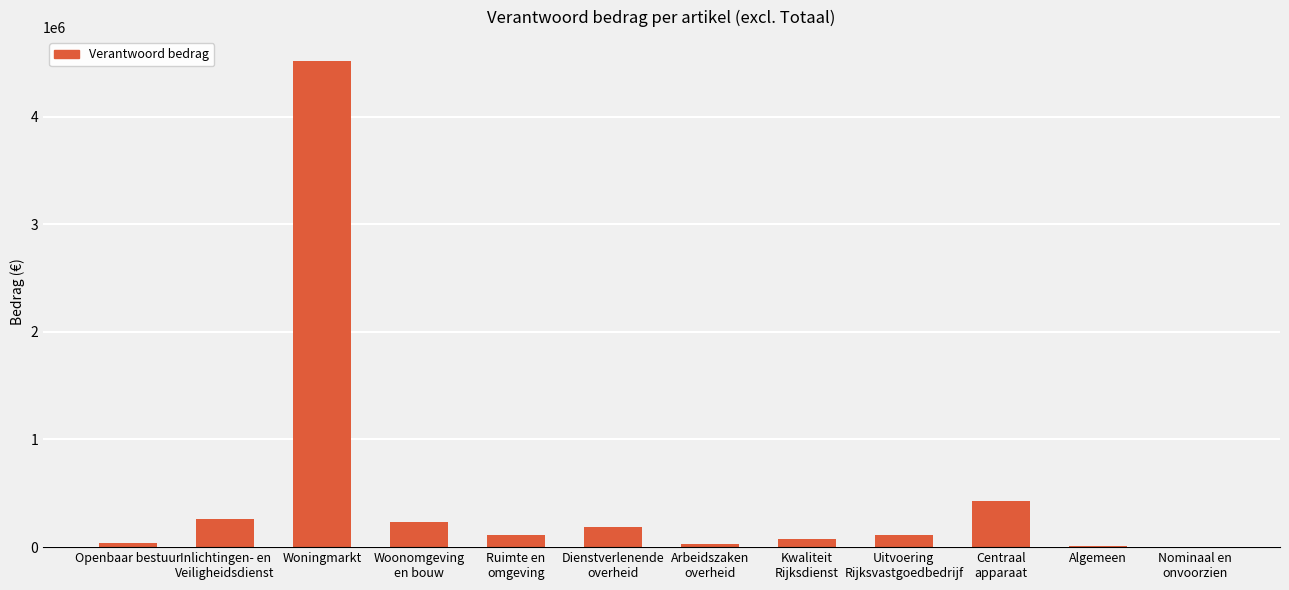

Count the number of data series in this chart.

1